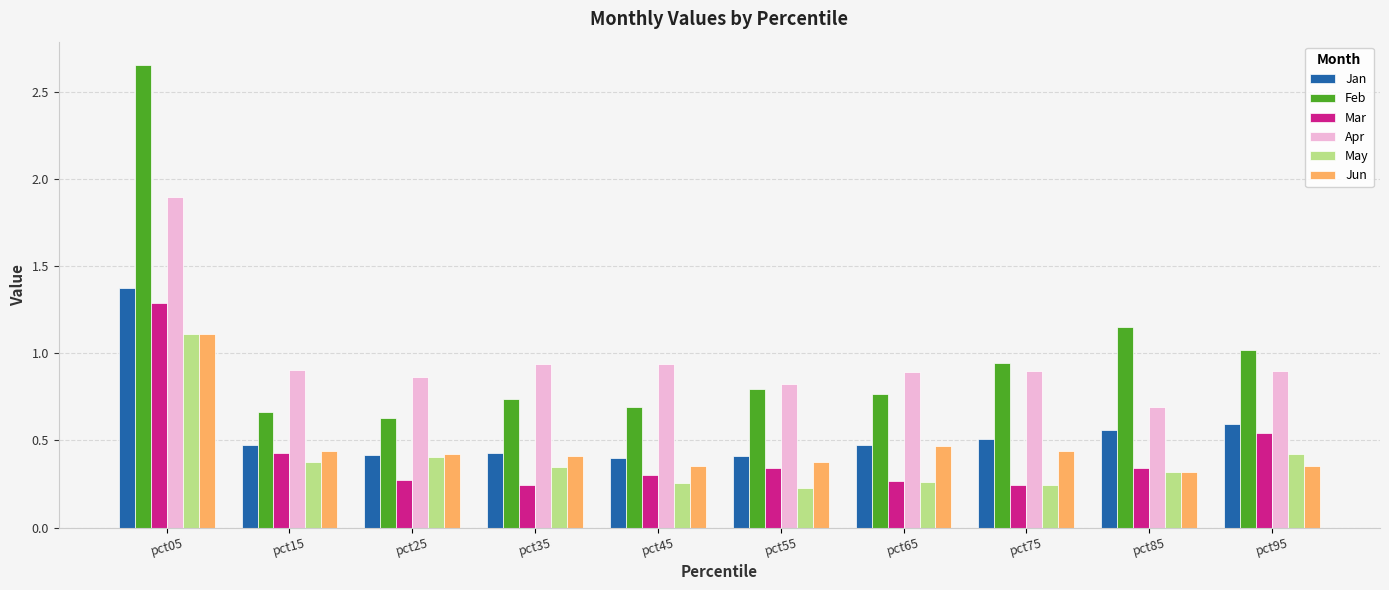

Which series has the widest spread of values?

Feb